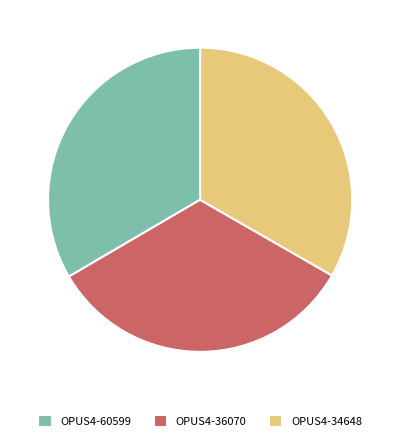

What is the ratio of the value at OPUS4-34648 to the value at OPUS4-36070?

1.0